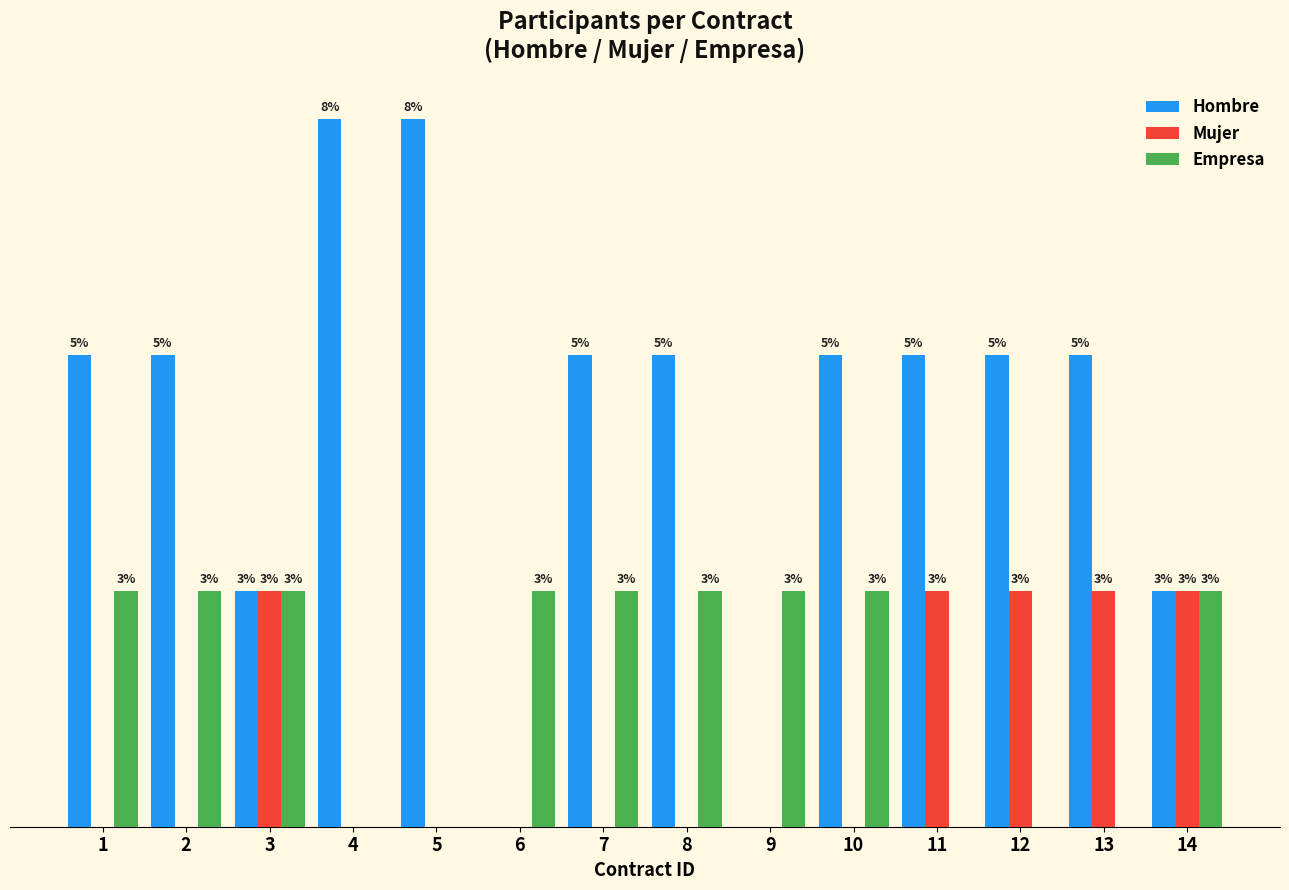

Which series changed the most between 4 and 9?

Hombre